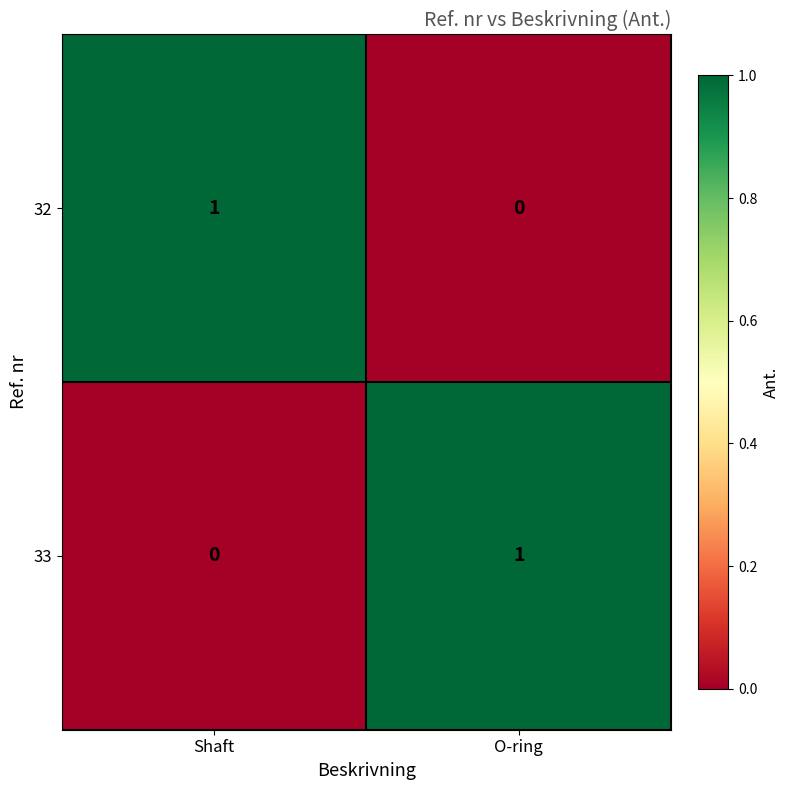

Count the number of categories in the chart.

2